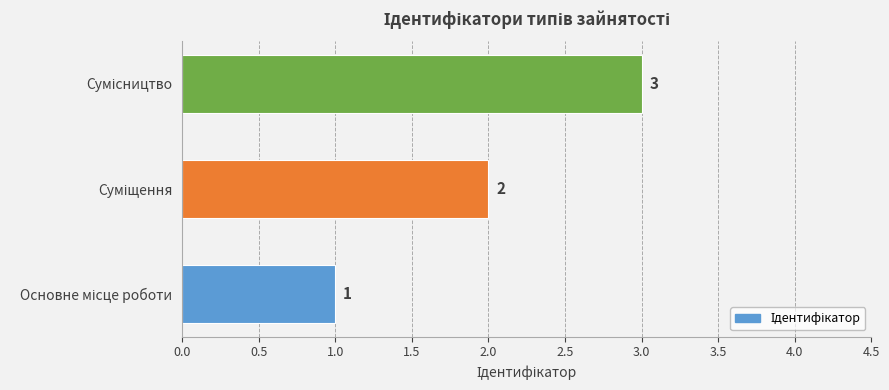

What is the average value?

2